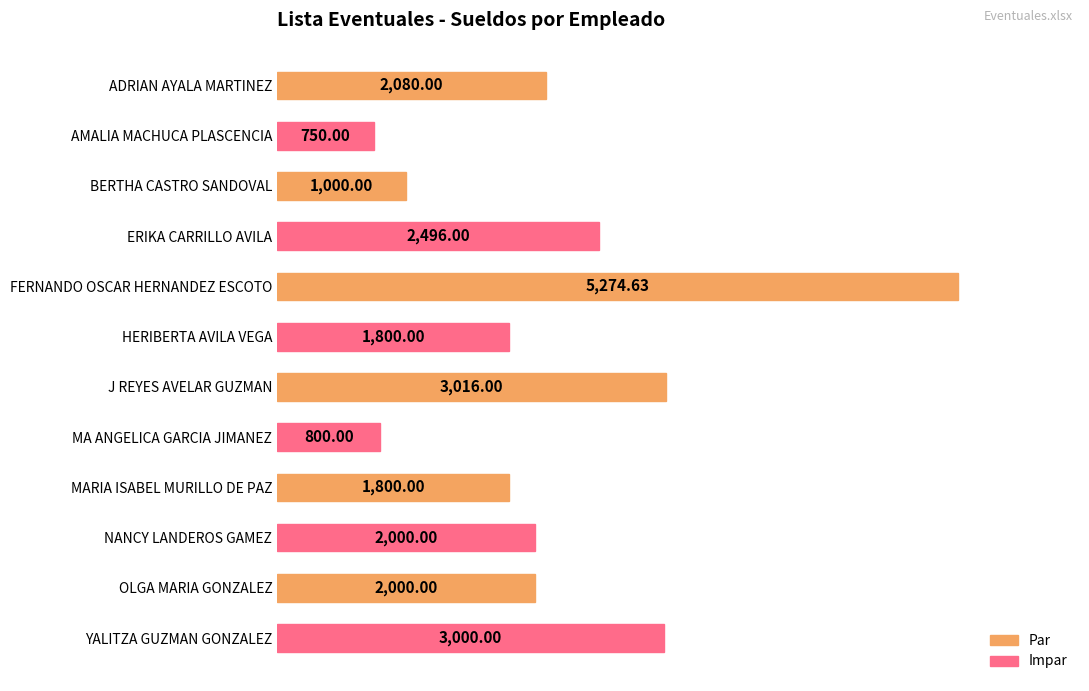

What is the ratio of the value at BERTHA CASTRO SANDOVAL to the value at OLGA MARIA GONZALEZ?

0.5